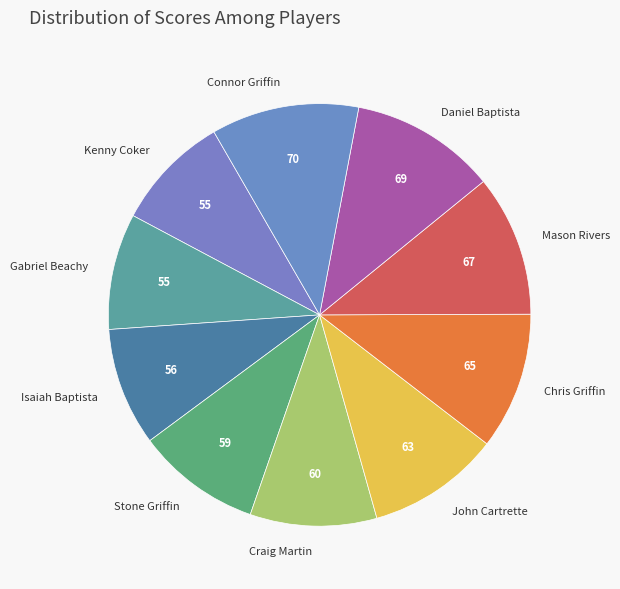

Do Stone Griffin and Chris Griffin together represent more than half of the pie?

No